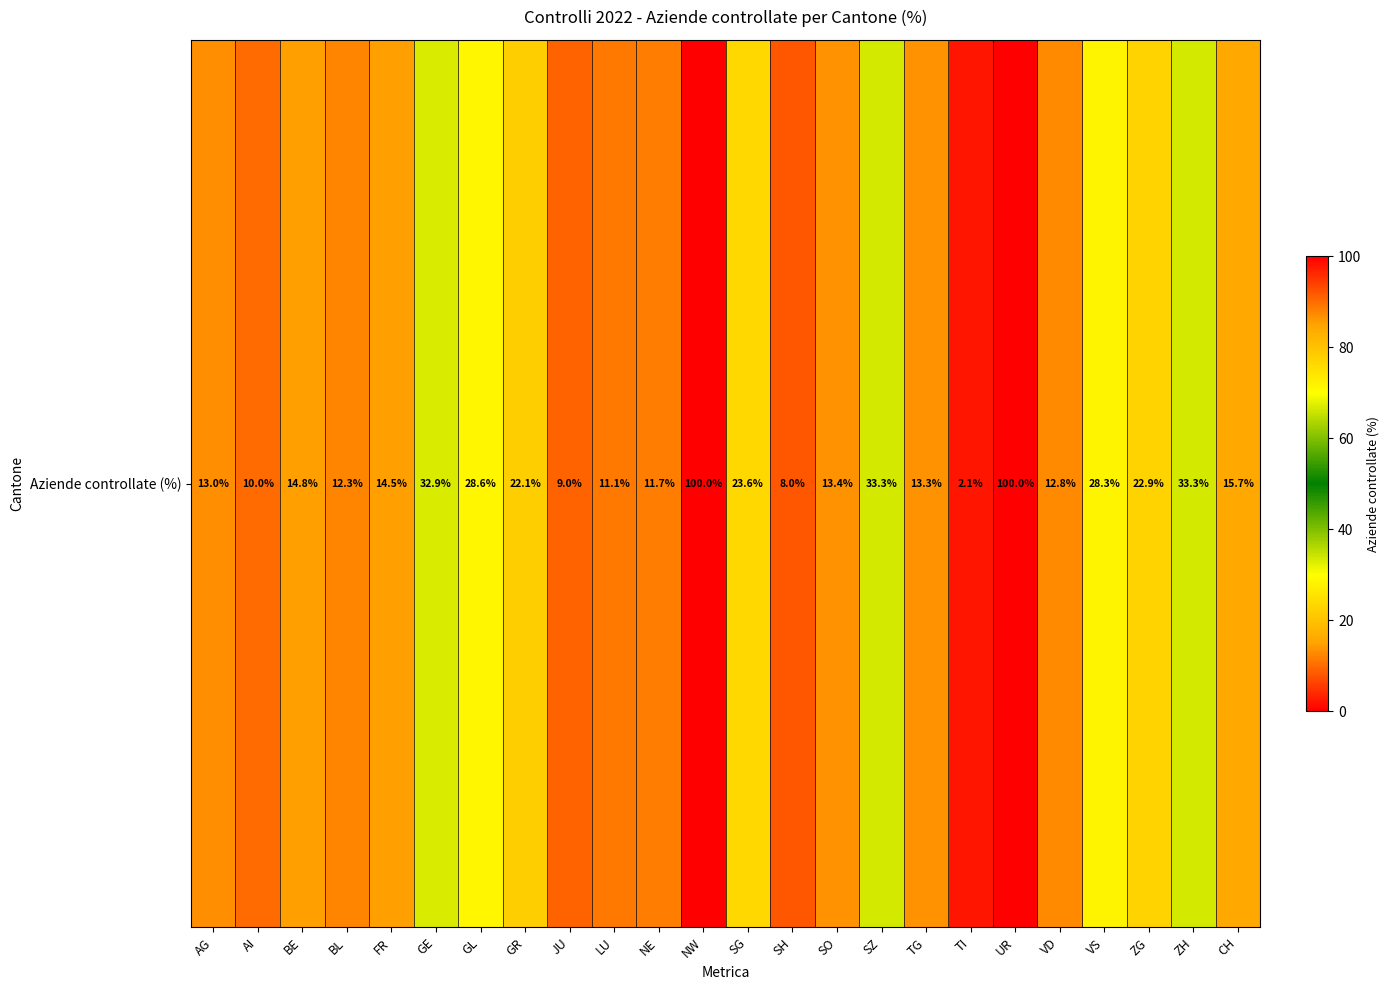

What is the difference between the second highest and second lowest values?

92.0